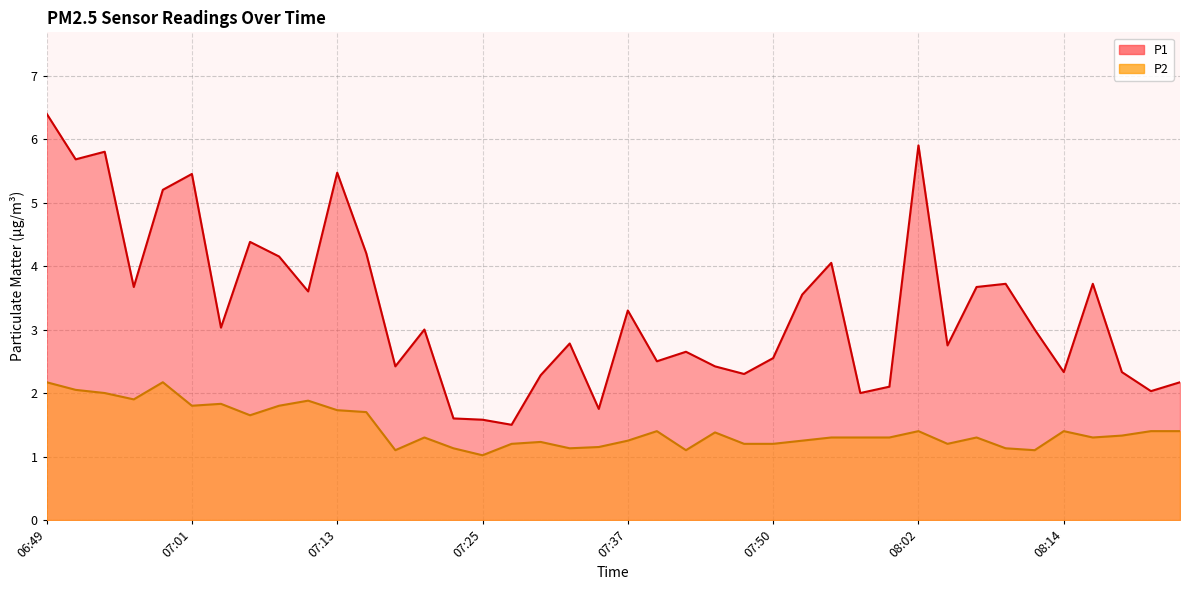

Where does the P1 series first go above 3?

06:49